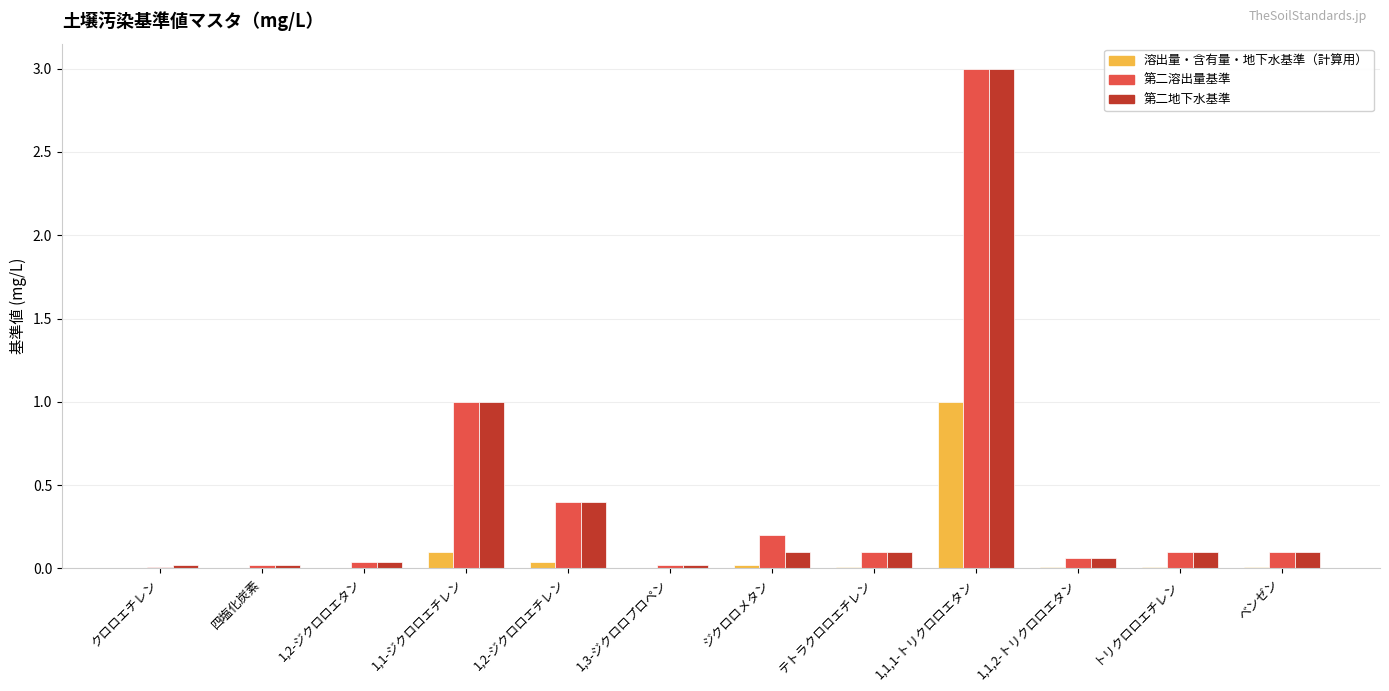

What is the sum of all 溶出量・含有量・地下水基準（計算用） values?

1.2